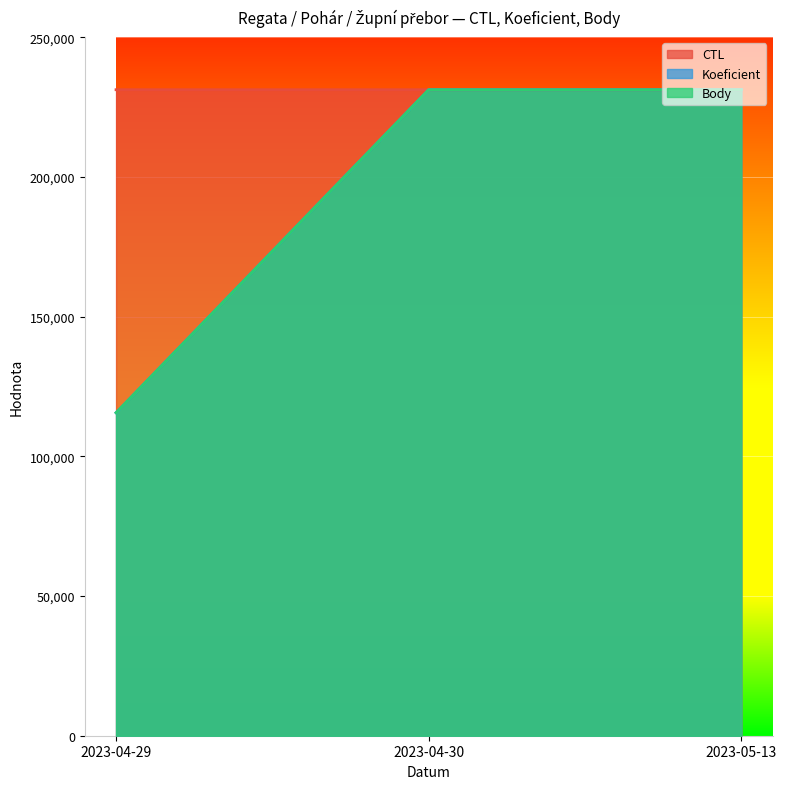

The CTL series shows 231205 at 2023-05-13. True or false?

True